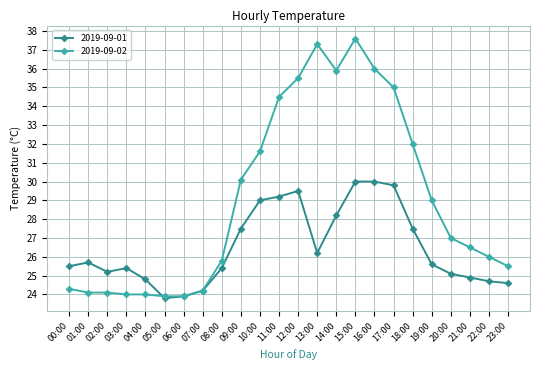

What is the difference between the second highest and minimum values in the 2019-09-01 series?

6.2